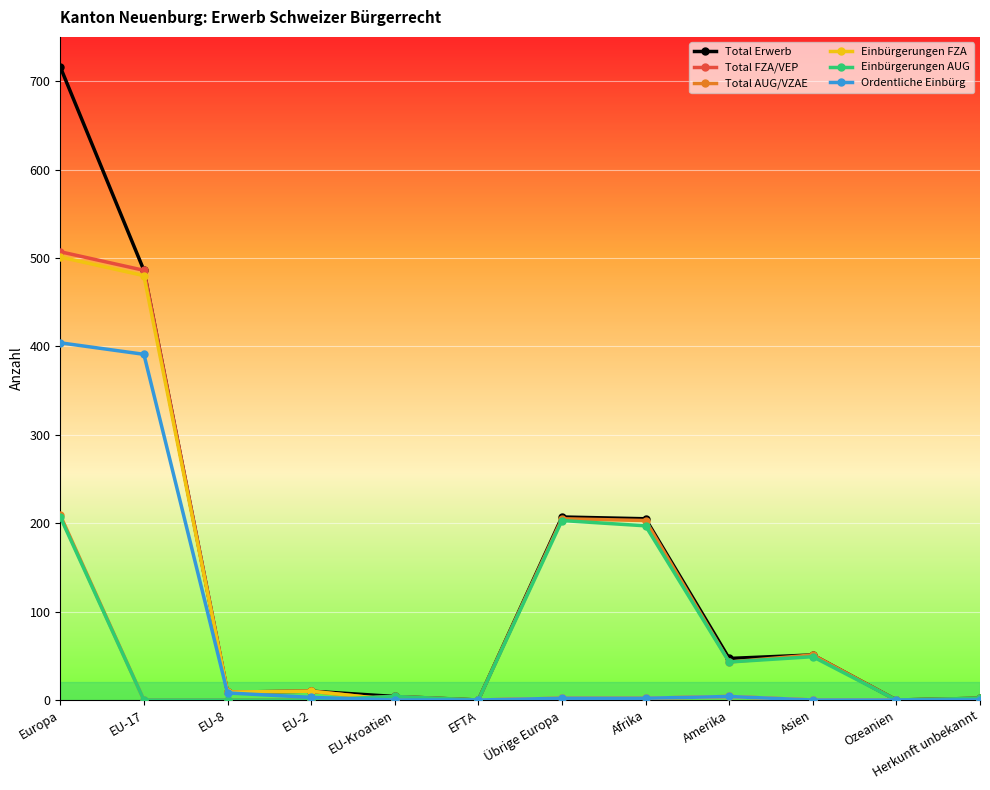

At how many categories does at least one series exceed 407?

2